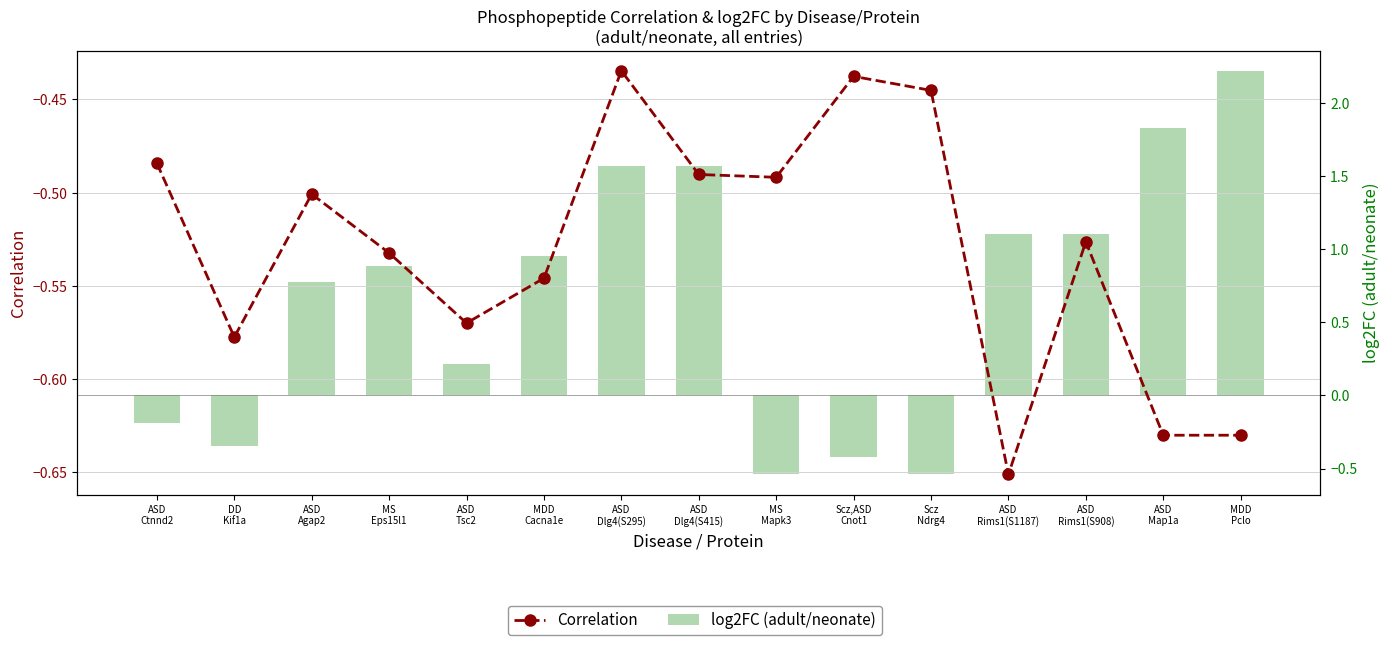

What is the sum of all log2FC (adult/neonate) values?

10.2